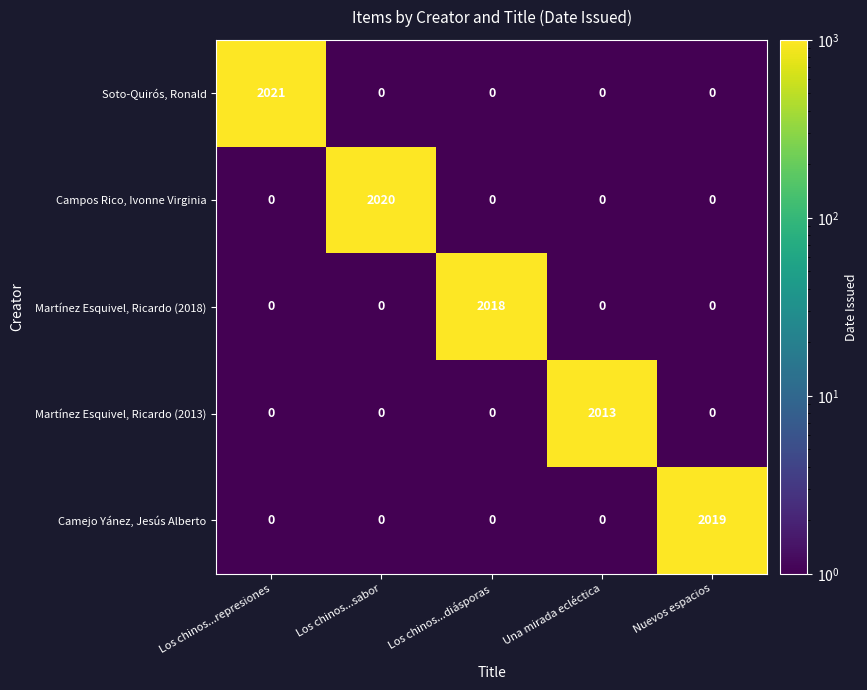

How many categories are shown in the chart?

5